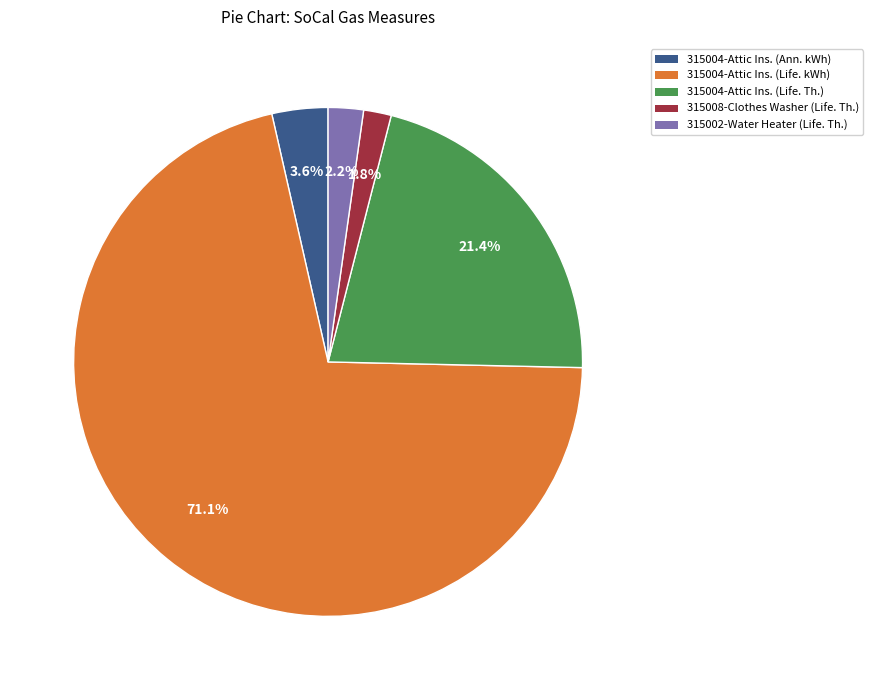

Is there a majority slice in this chart?

Yes